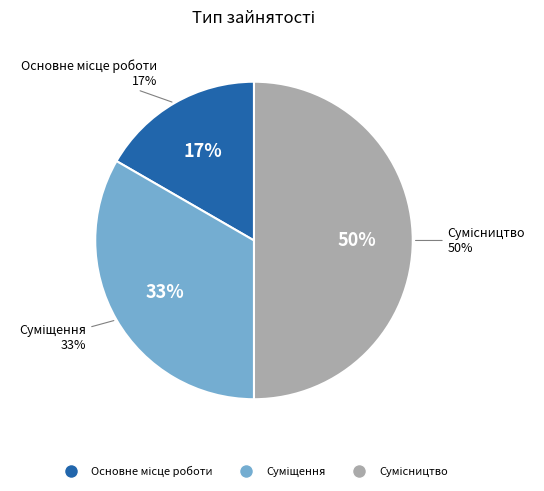

What percentage is the Сумісництво slice, to the nearest percent?

50%